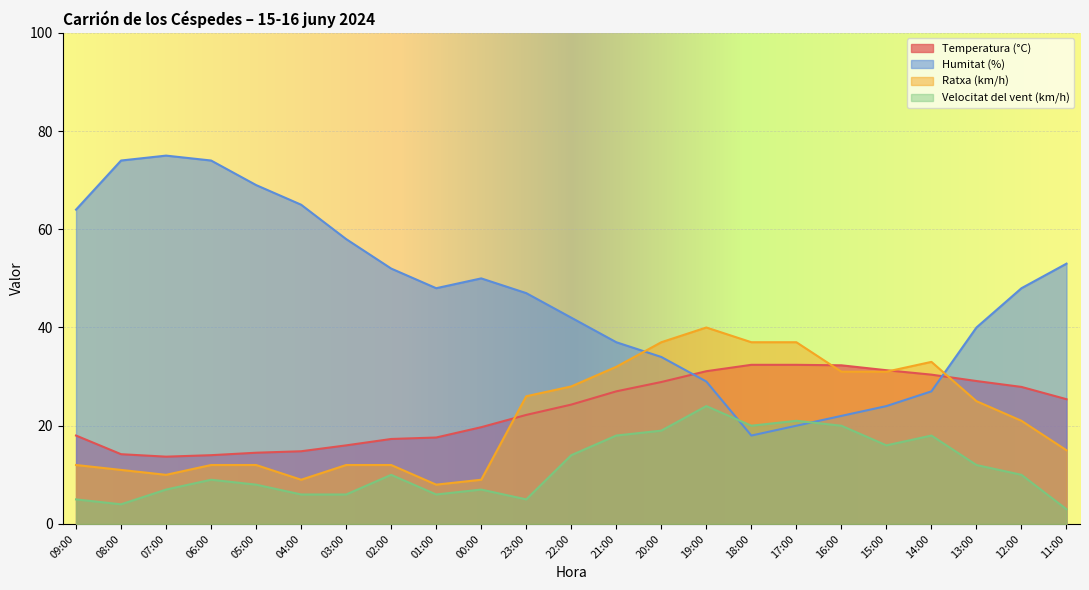

What position from the left is 06:00?

4